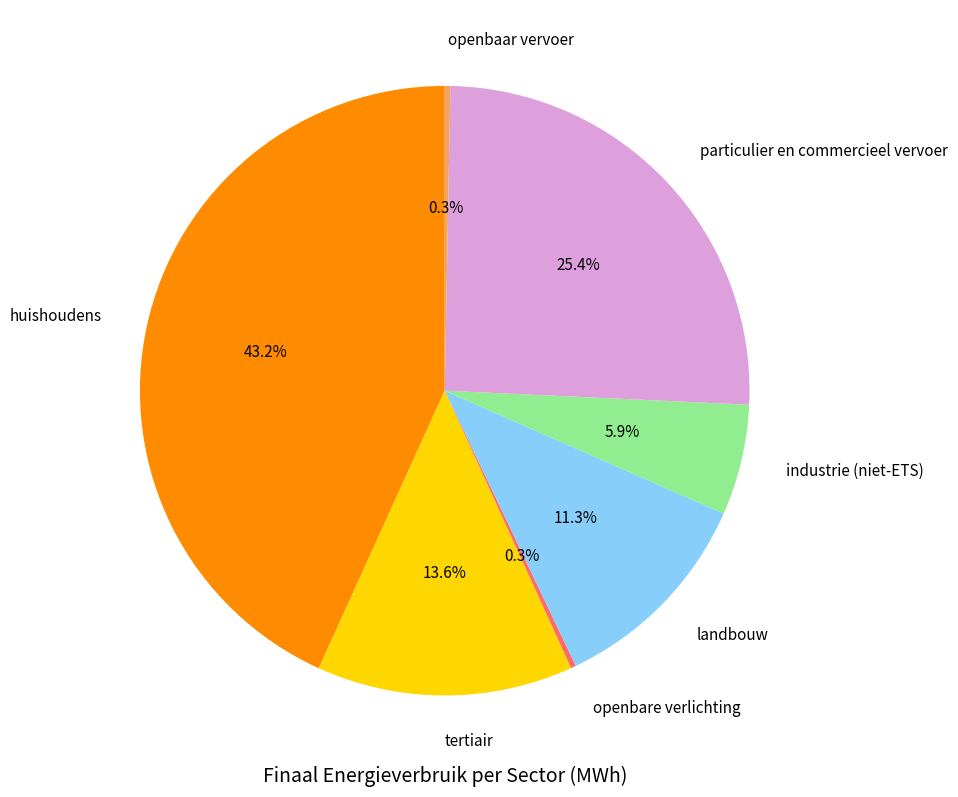

Is the sum of landbouw and particulier en commercieel vervoer greater than half?

No